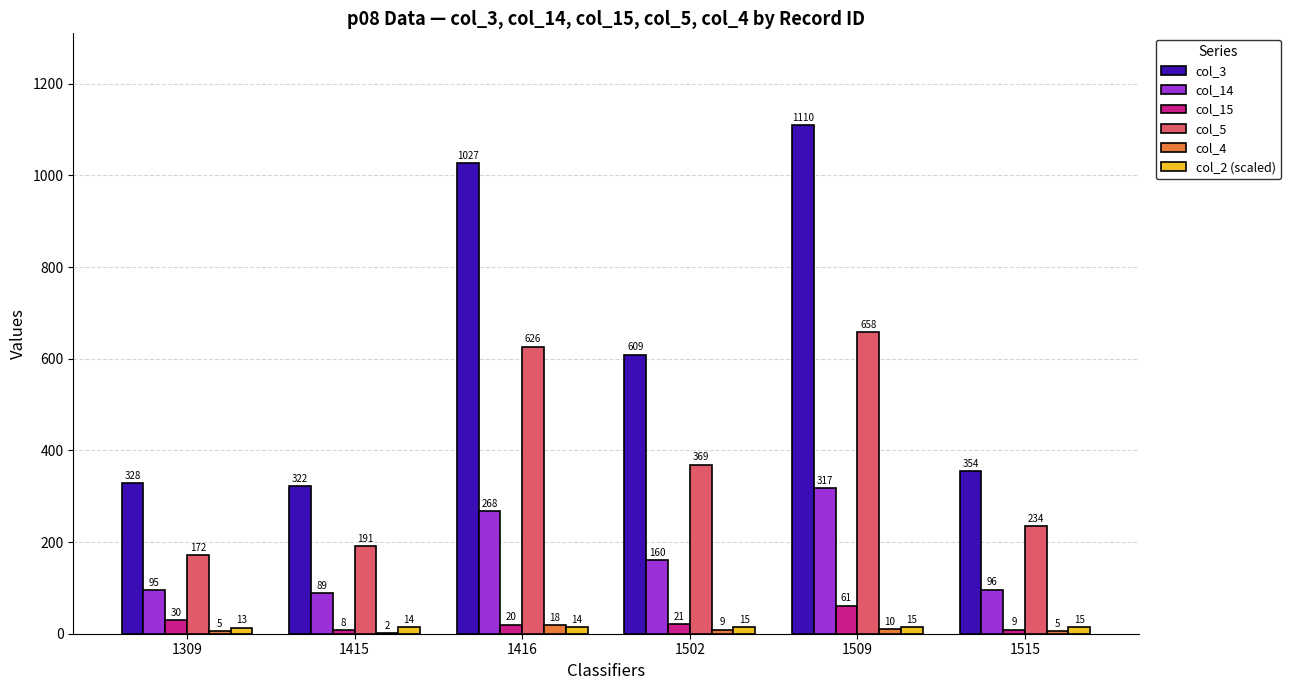

At which category is the sum across all series the highest?

1509